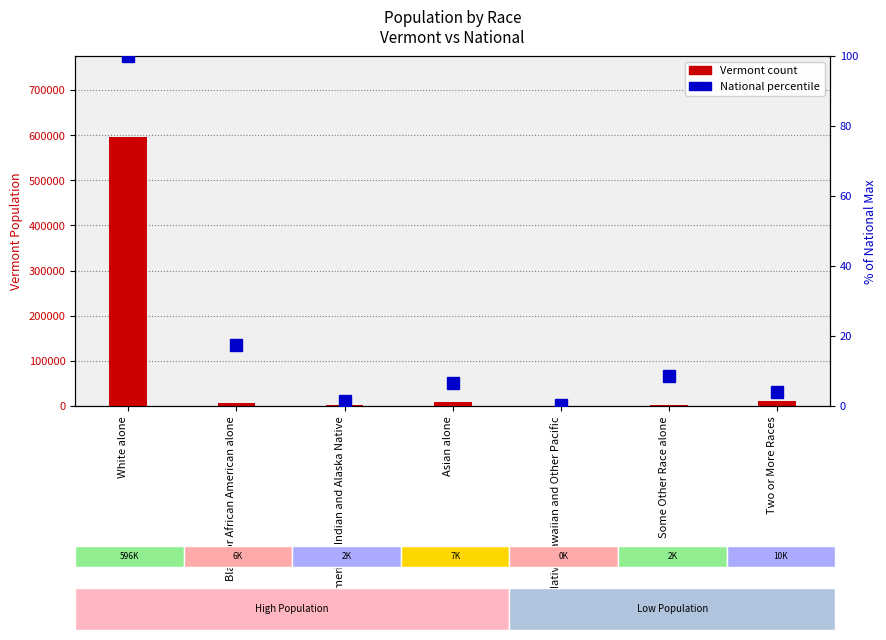

Reading left to right, transcribe all the data shown in this chart.

Vermont: 596292.0	6277.0	2207.0	7947.0	160.0	2105.0	10753.0
National (% of max): 100.0	17.4	1.3	6.6	0.2	8.5	4.0